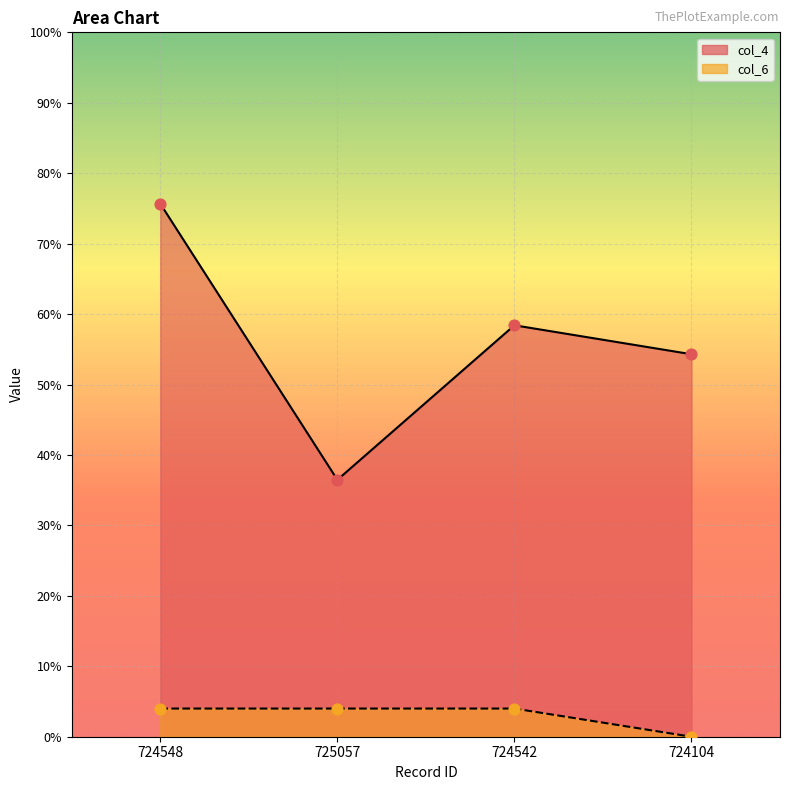

At which category is the sum across all series the highest?

724548